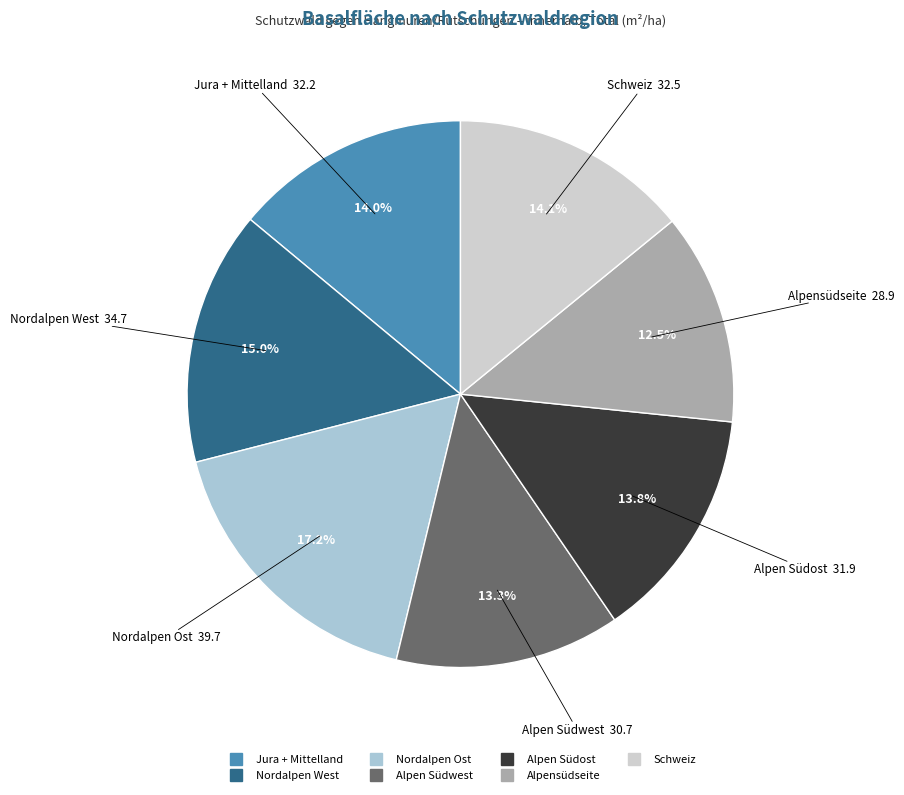

The Nordalpen West slice represents 29% of the pie. True or false?

False